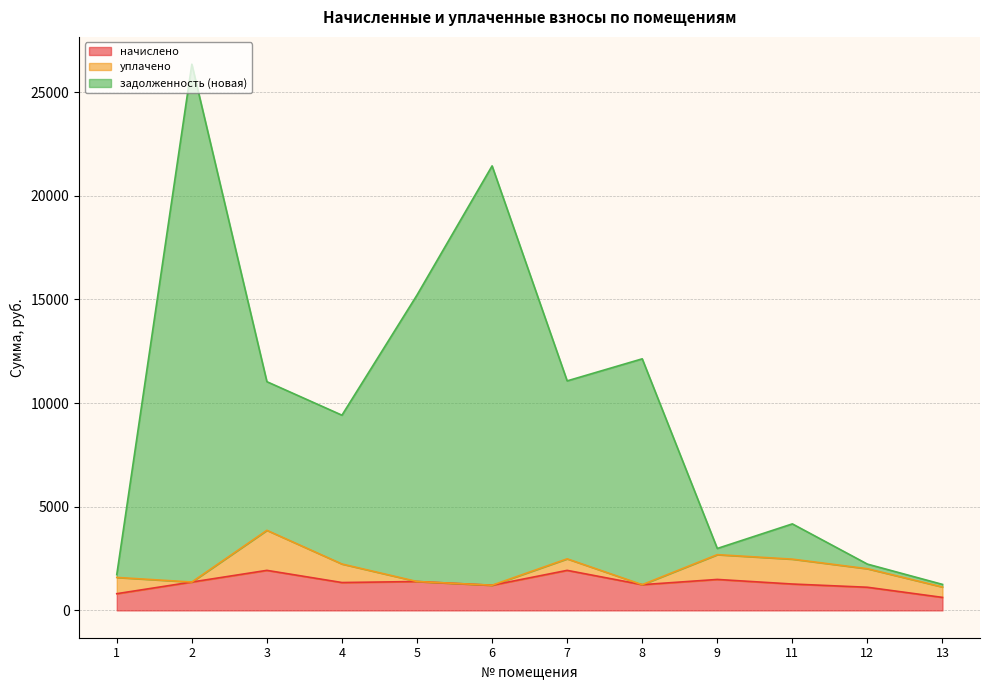

Between 4 and 3, which is larger?

3